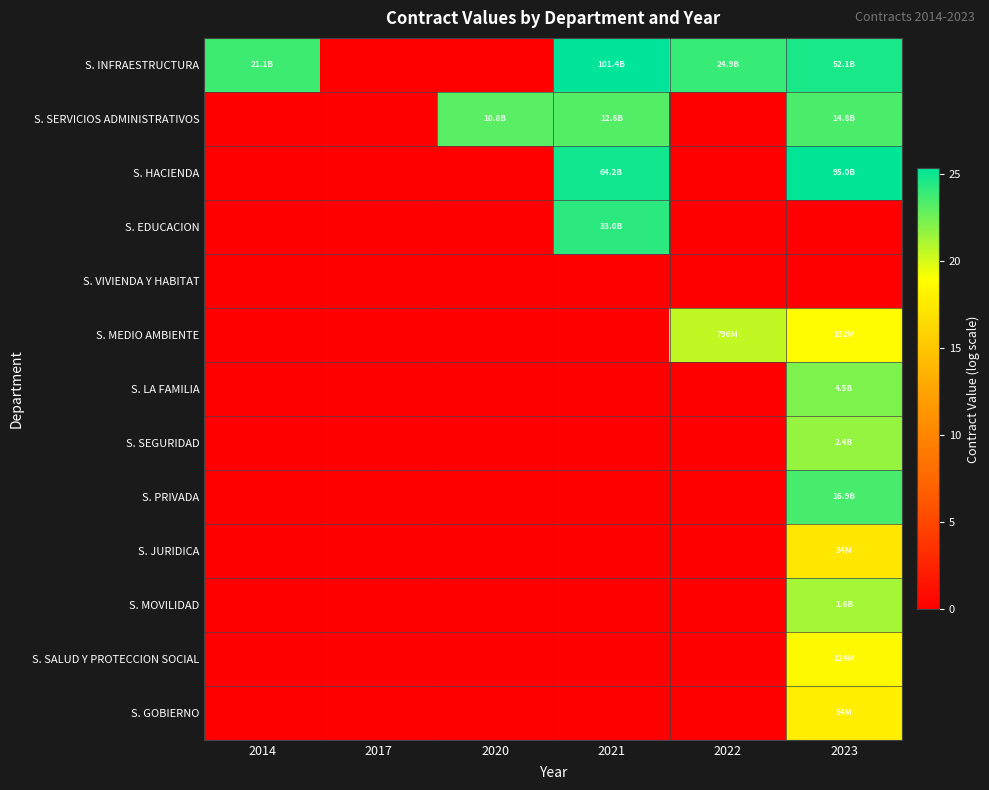

Between 2014 and 2017, which series saw the biggest shift?

S. INFRAESTRUCTURA